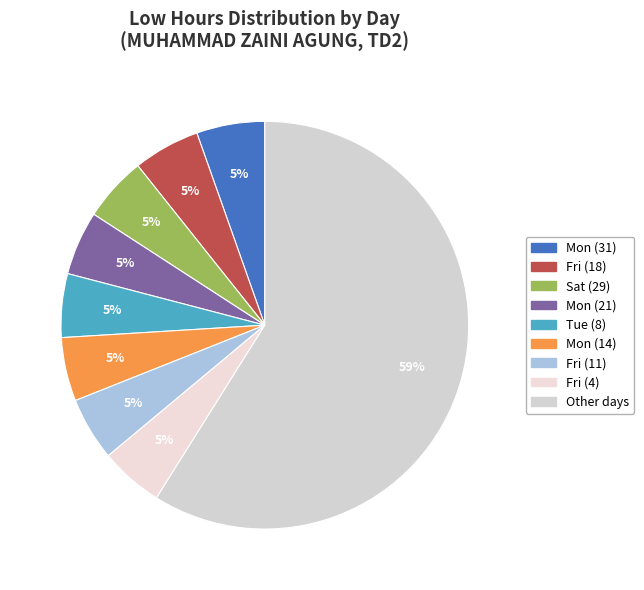

Is there any slice that represents more than half of the pie?

Yes